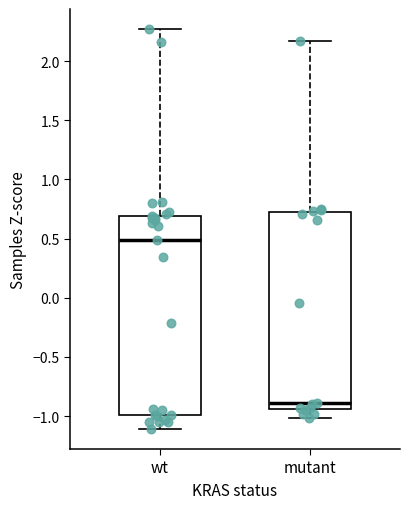

Reading left to right, read every box against the y-axis: the position of its median line, the range the box covers, and the ends of its whiskers. The values are not printed on the chart, so give them approximately, as read against the axis.

wt: median 0.50, box -1.00 to 0.70, whiskers -1.10 to 2.25
mutant: median -0.90, box -0.95 to 0.70, whiskers -1.00 to 2.15